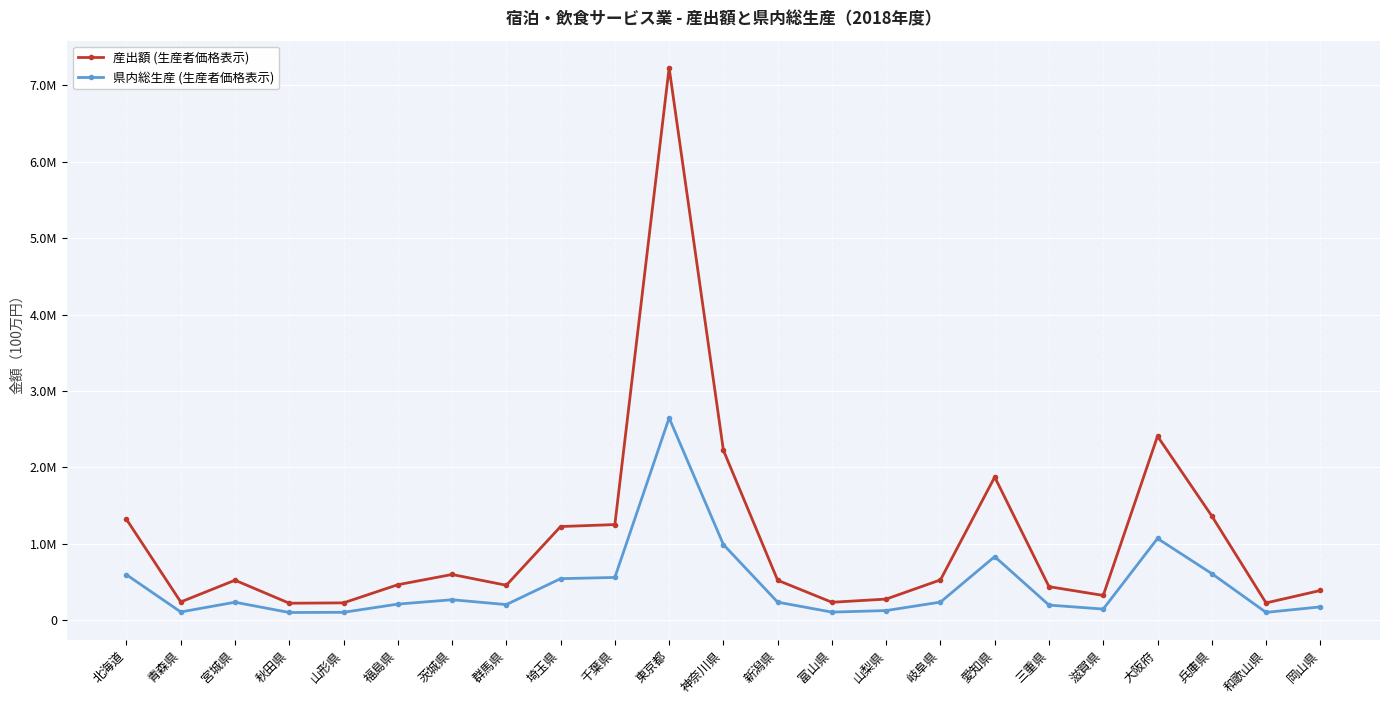

Which category has the highest value across all series?

東京都